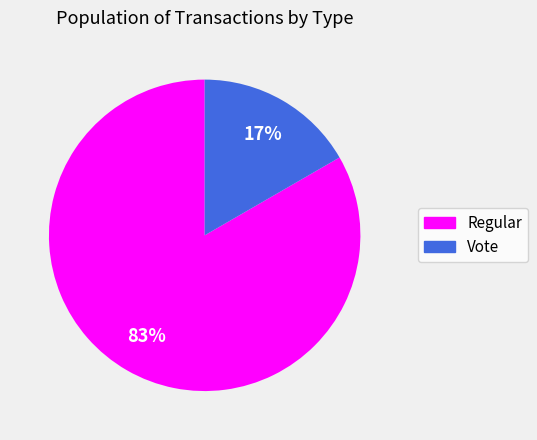

Which has a higher value, Vote or Regular?

Regular